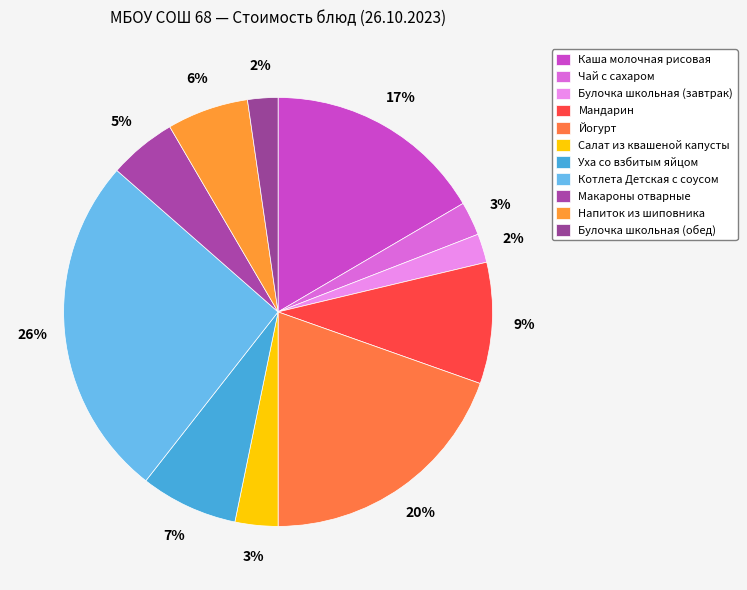

What is the largest slice in the pie chart?

Котлета Детская с соусом